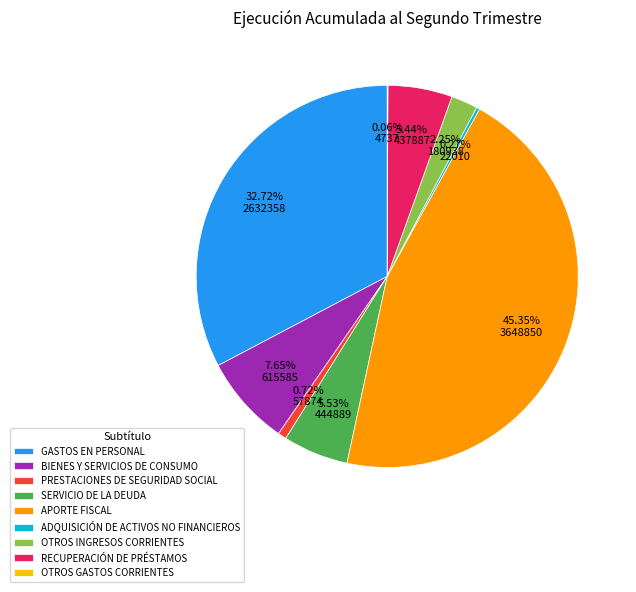

Which slice is the largest?

APORTE FISCAL